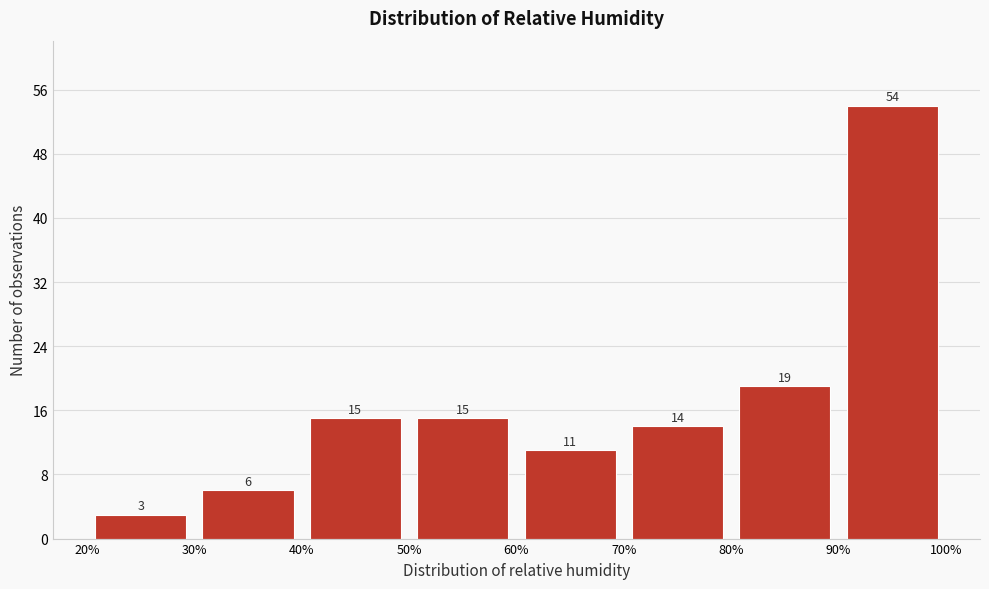

How tall is the bar that spans 30% to 40% on the x-axis?

6